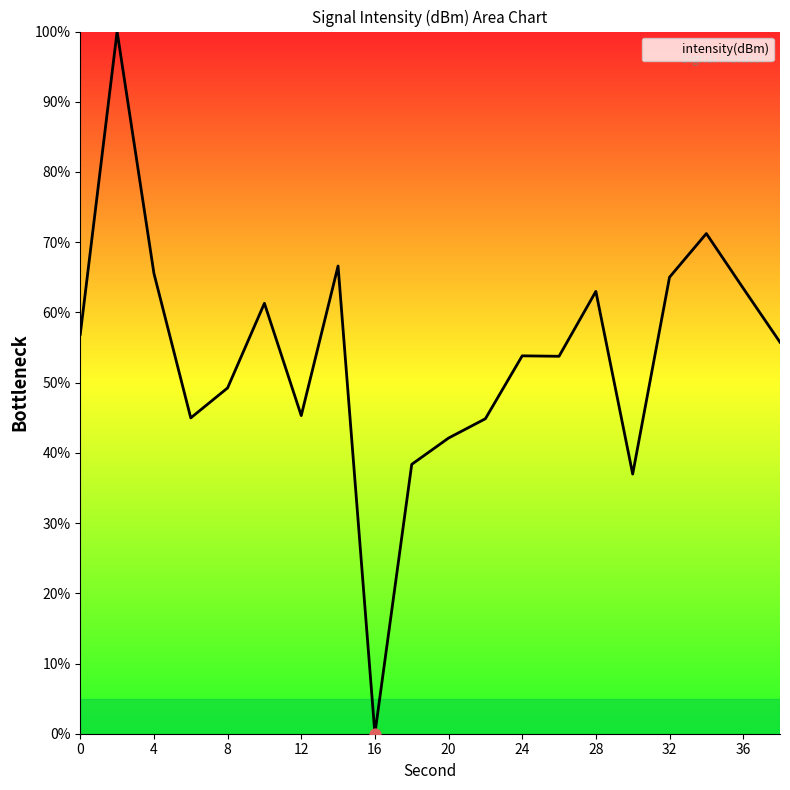

What is the difference between the maximum and minimum values?

100.0